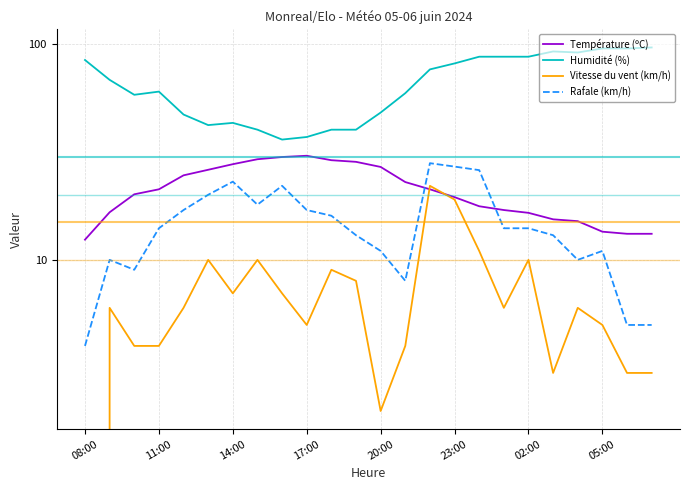

Is it true that Rafale (km/h) equals 4.4 at 20?

False